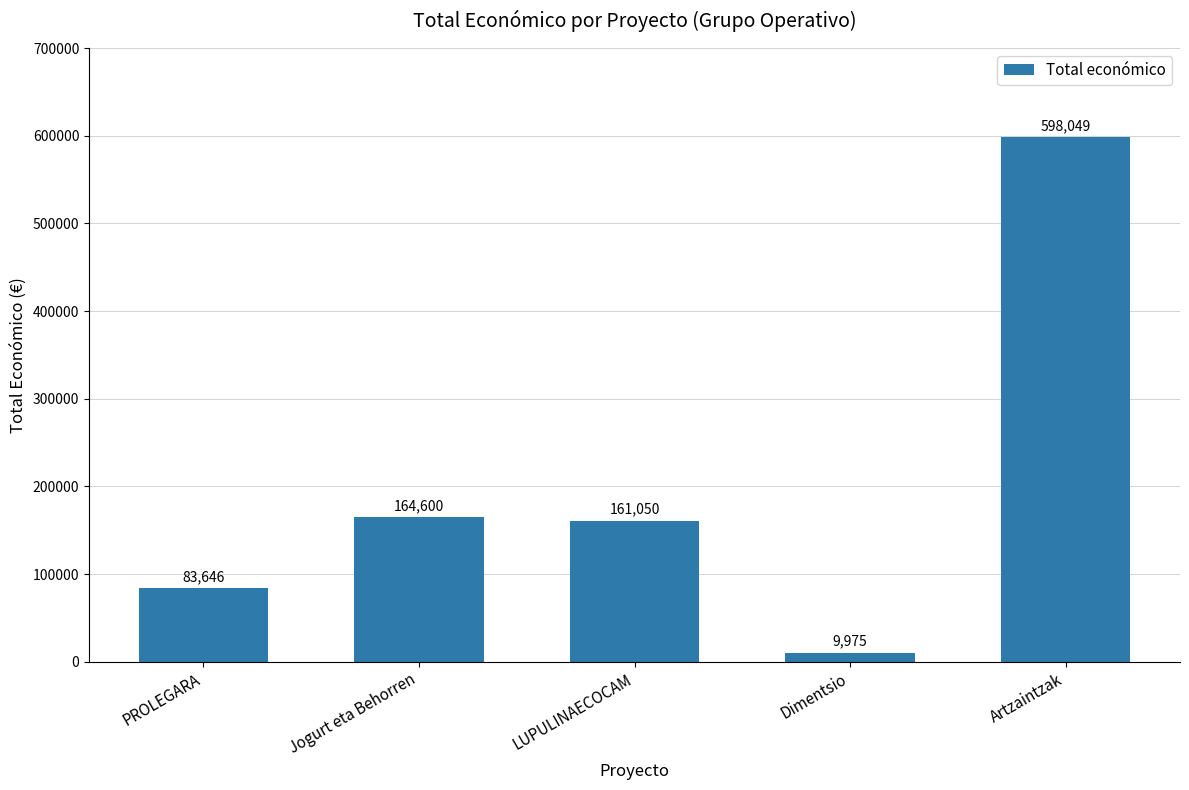

Count the number of data series in this chart.

1